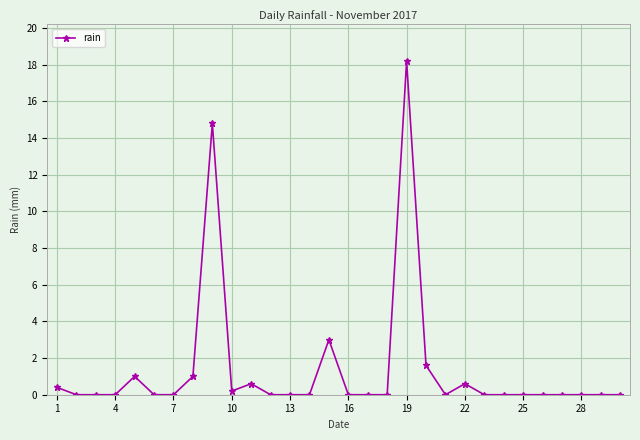

What is the maximum value shown in the chart?

18.2